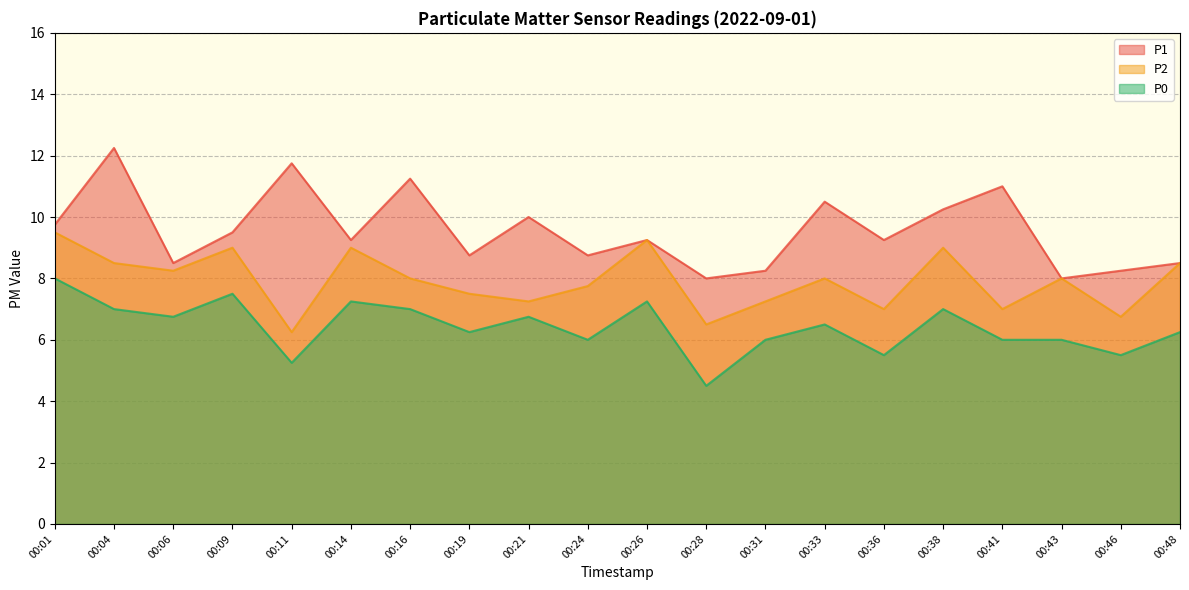

Reading right to left, what are all the values shown in this chart?

P1: 00:48=8.5	00:46=8.2	00:43=8.0	00:41=11.0	00:38=10.2	00:36=9.2	00:33=10.5	00:31=8.2	00:28=8.0	00:26=9.2	00:24=8.8	00:21=10.0	00:19=8.8	00:16=11.2	00:14=9.2	00:11=11.8	00:09=9.5	00:06=8.5	00:04=12.2	00:01=9.8
P2: 00:48=8.5	00:46=6.8	00:43=8.0	00:41=7.0	00:38=9.0	00:36=7.0	00:33=8.0	00:31=7.2	00:28=6.5	00:26=9.2	00:24=7.8	00:21=7.2	00:19=7.5	00:16=8.0	00:14=9.0	00:11=6.2	00:09=9.0	00:06=8.2	00:04=8.5	00:01=9.5
P0: 00:48=6.2	00:46=5.5	00:43=6.0	00:41=6.0	00:38=7.0	00:36=5.5	00:33=6.5	00:31=6.0	00:28=4.5	00:26=7.2	00:24=6.0	00:21=6.8	00:19=6.2	00:16=7.0	00:14=7.2	00:11=5.2	00:09=7.5	00:06=6.8	00:04=7.0	00:01=8.0